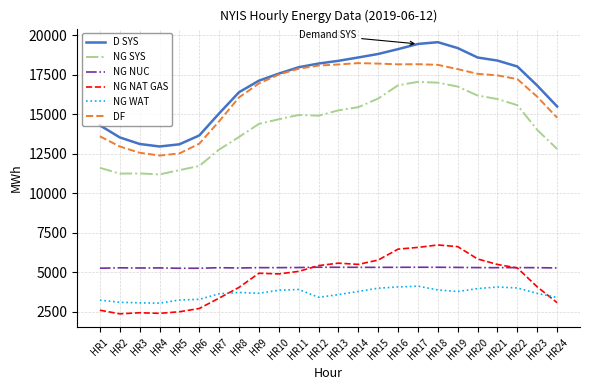

What is the minimum value for NG SYS?

11192